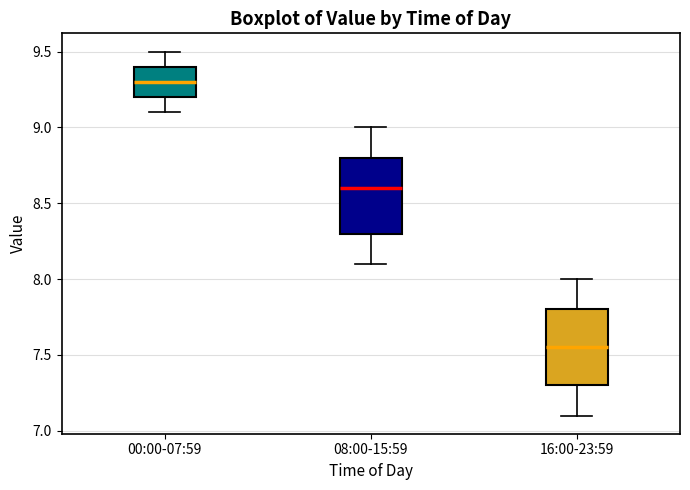

Where does the median line of the box for 08:00-15:59 sit on the y-axis? The values are not printed on the chart, so give them approximately, as read against the axis.

8.60